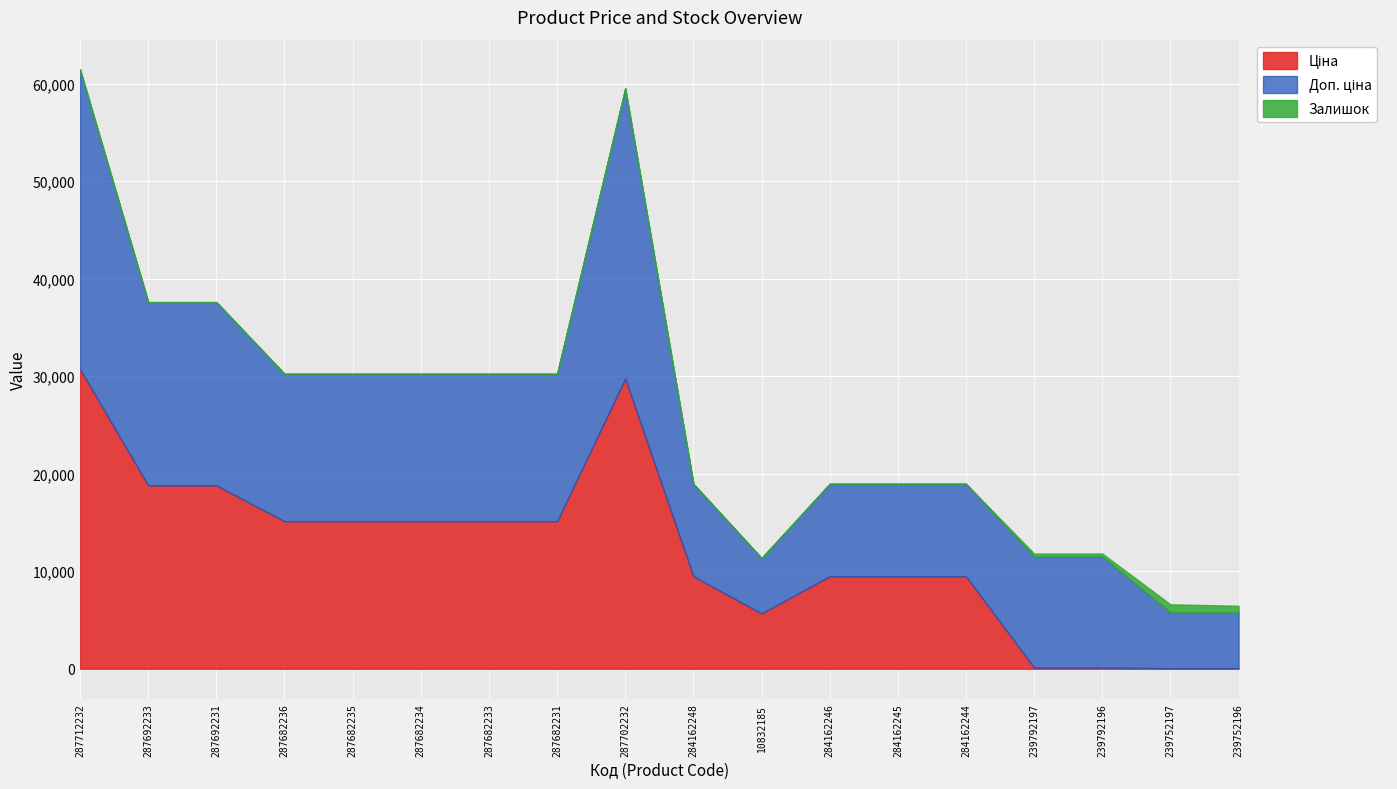

At which category does Доп. ціна reach its first local peak?

287702232